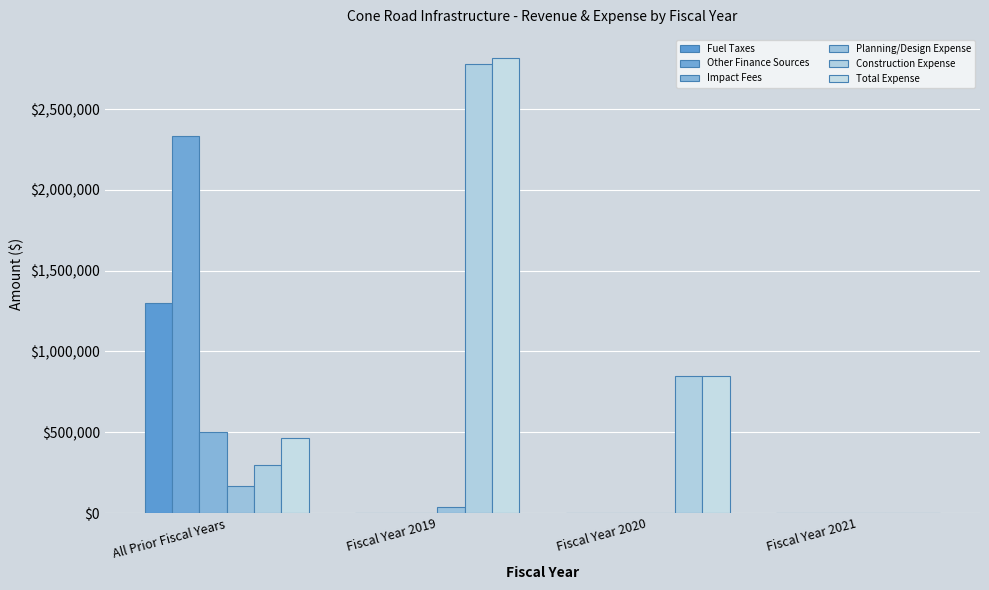

Reading left to right, transcribe all the data shown in this chart.

Fuel Taxes: All Prior Fiscal Years=1300000.0	Fiscal Year 2019=0.0	Fiscal Year 2020=0.0	Fiscal Year 2021=0.0
Other Finance Sources: All Prior Fiscal Years=2334715.0	Fiscal Year 2019=0.0	Fiscal Year 2020=0.0	Fiscal Year 2021=0.0
Impact Fees: All Prior Fiscal Years=500000.0	Fiscal Year 2019=0.0	Fiscal Year 2020=0.0	Fiscal Year 2021=0.0
Planning/Design Expense: All Prior Fiscal Years=164926.5	Fiscal Year 2019=40000.0	Fiscal Year 2020=0.0	Fiscal Year 2021=0.0
Construction Expense: All Prior Fiscal Years=300000.0	Fiscal Year 2019=2778488.0	Fiscal Year 2020=850000.0	Fiscal Year 2021=0.0
Total Expense: All Prior Fiscal Years=466226.5	Fiscal Year 2019=2818488.0	Fiscal Year 2020=850000.0	Fiscal Year 2021=0.0